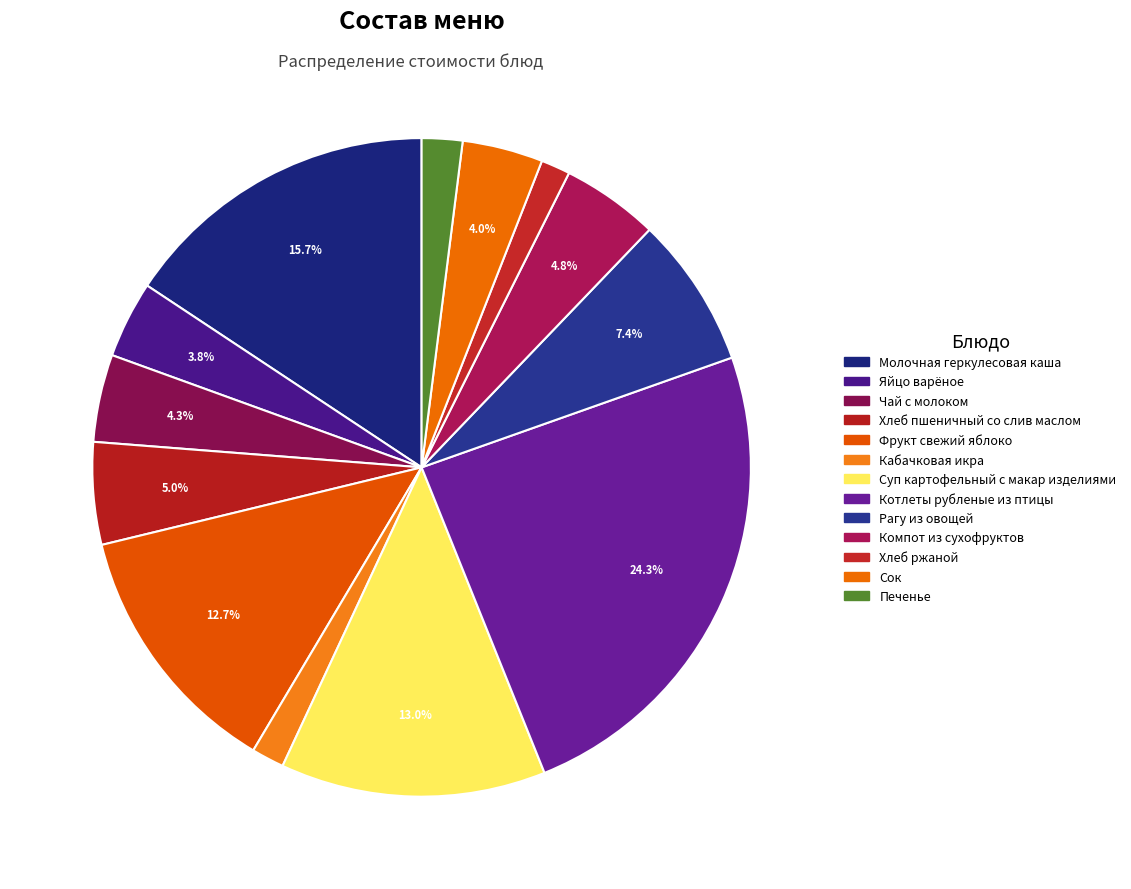

What portion of the pie excludes Яйцо варёное?

96.2%